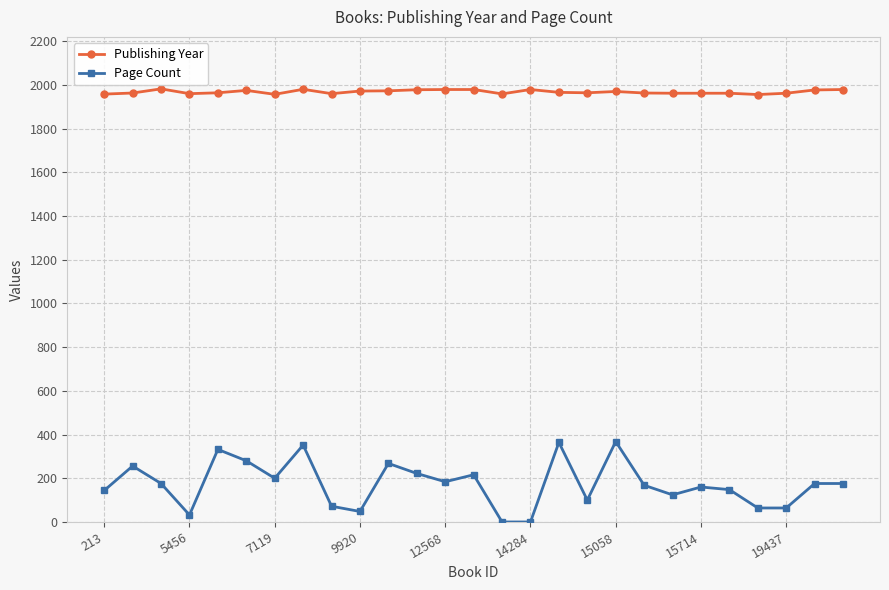

What is the sum of all Publishing Year values?

53141